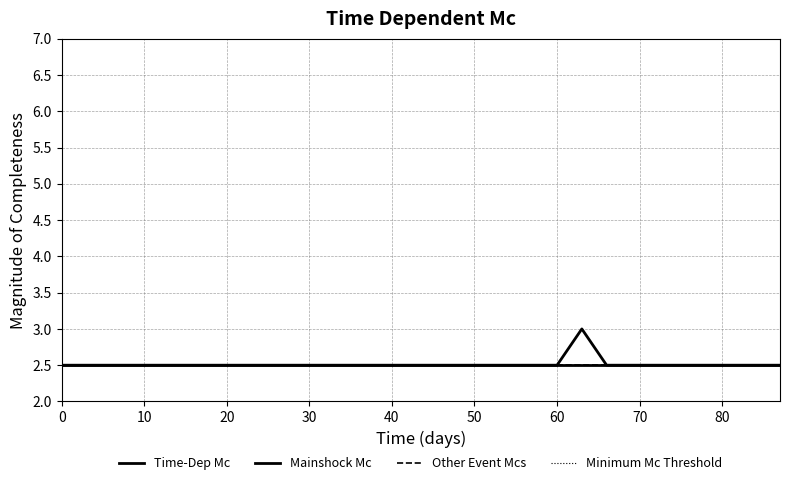

True or false: Other Event Mcs and Mainshock Mc cross at least once.

False